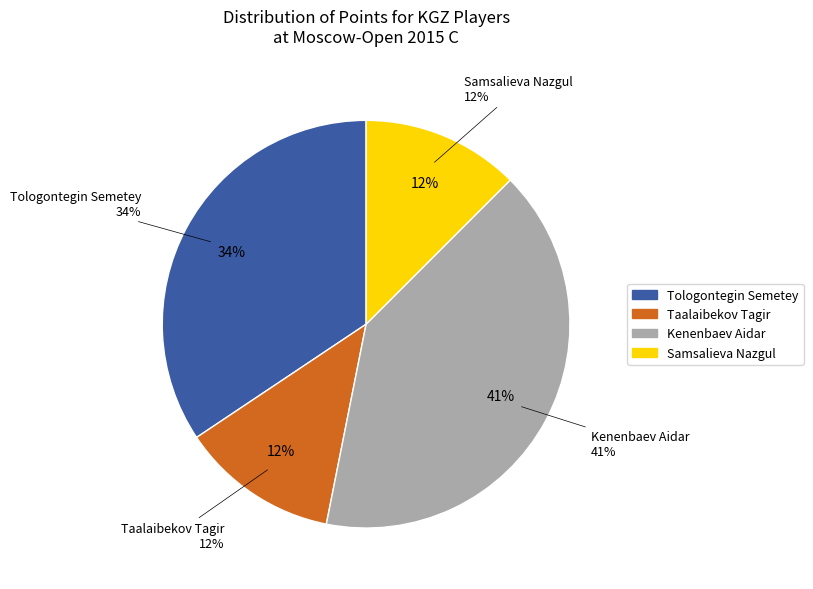

What percentage is the Taalaibekov Tagir slice, to the nearest percent?

12%